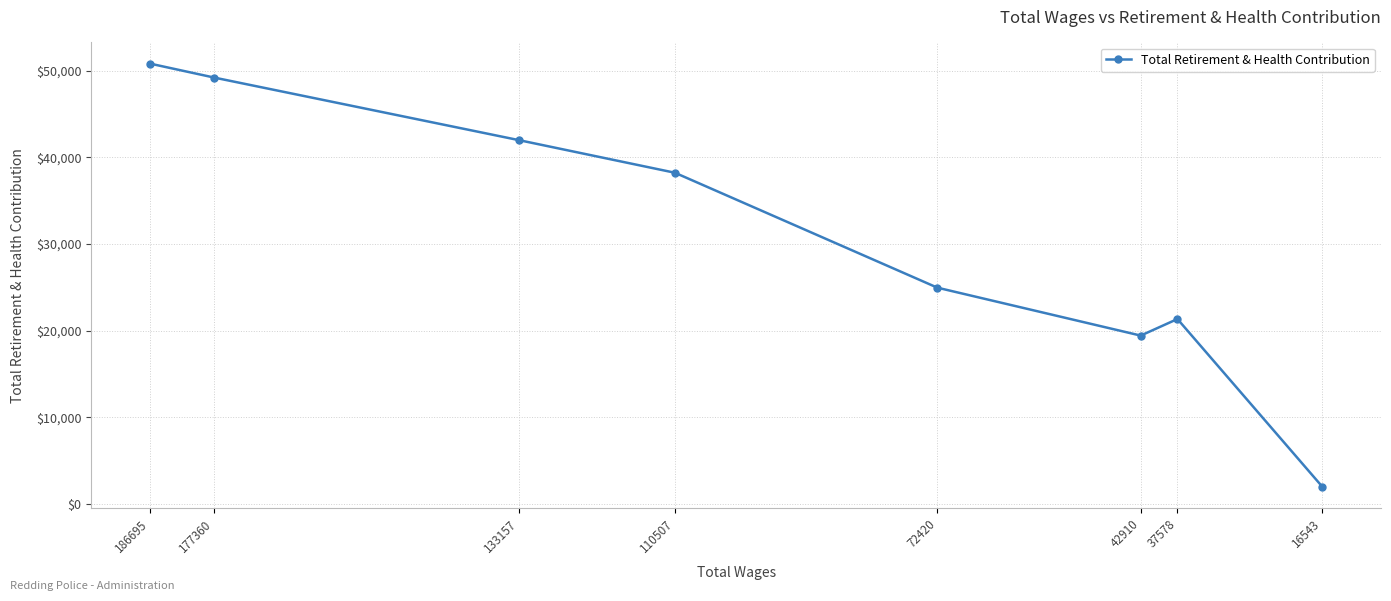

The value at 110507 is 38209. True or false?

True